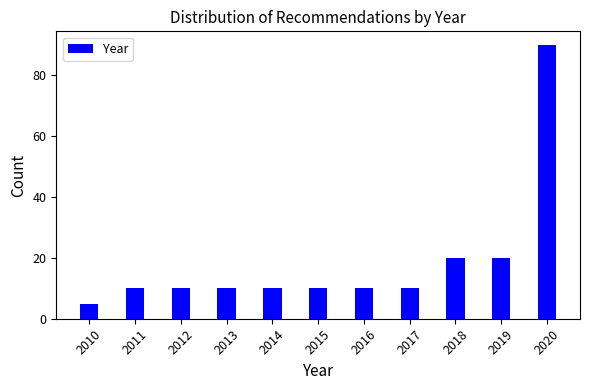

Reading left to right, what are all the values shown in this chart?

2010=5	2011=10	2012=10	2013=10	2014=10	2015=10	2016=10	2017=10	2018=20	2019=20	2020=90